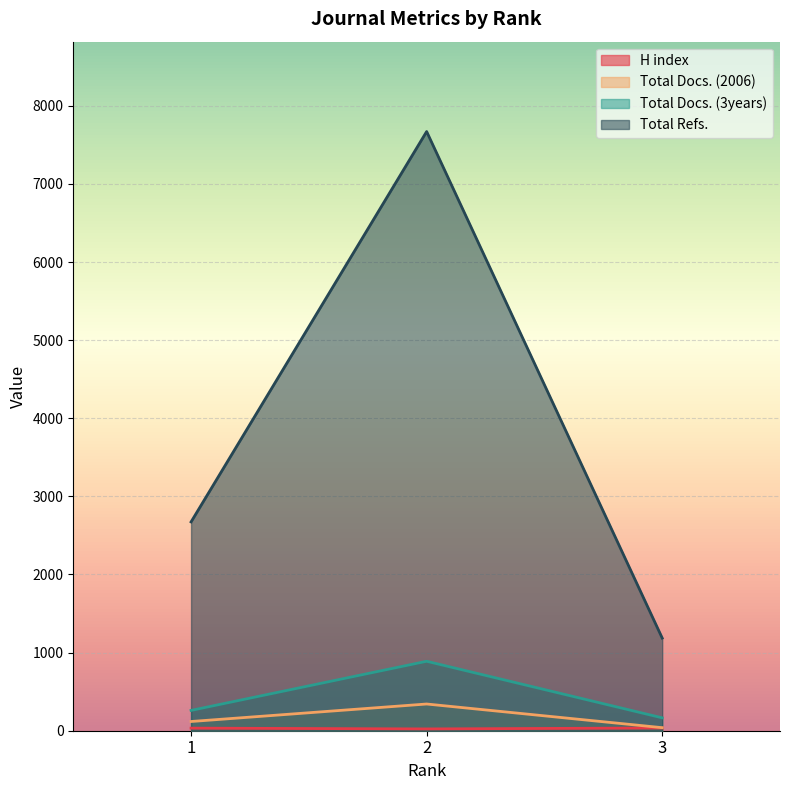

What is the total value across all series at 1?

3084